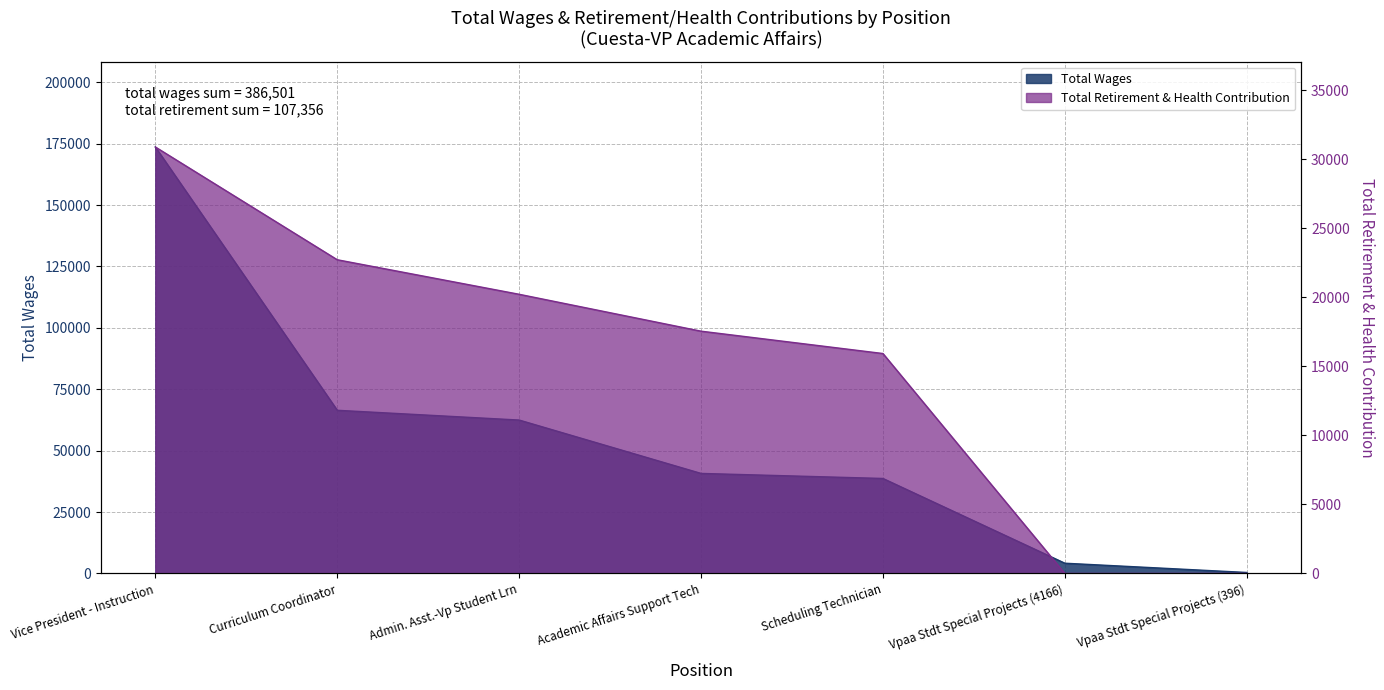

At which label is Total Wages closest to 87017?

Curriculum Coordinator